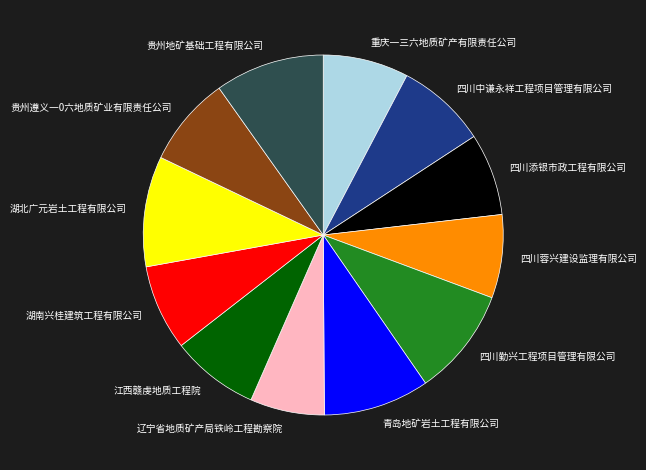

The 湖南兴桂建筑工程有限公司 slice represents 19% of the pie. True or false?

False